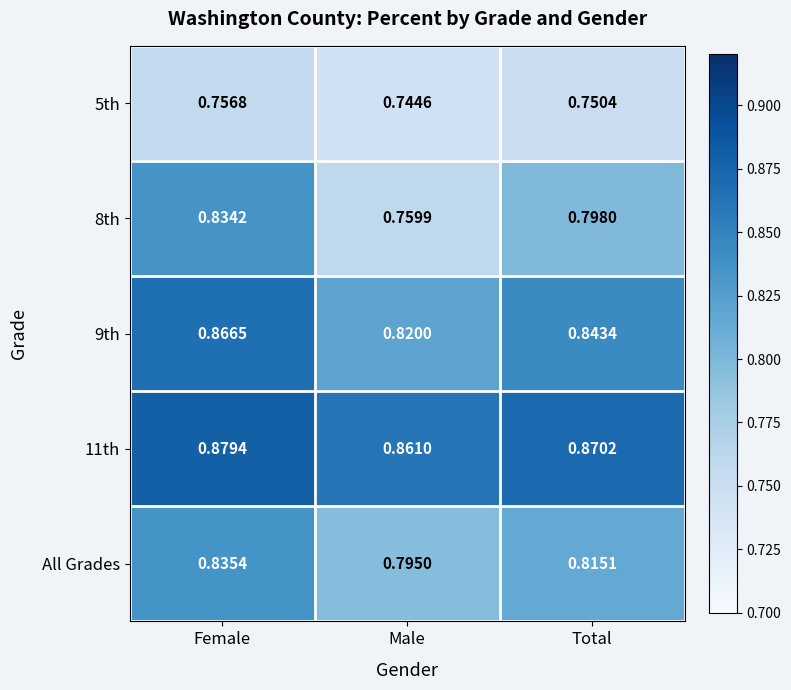

List the series in order of their peak value, lowest first.

5th, 8th, All Grades, 9th, 11th